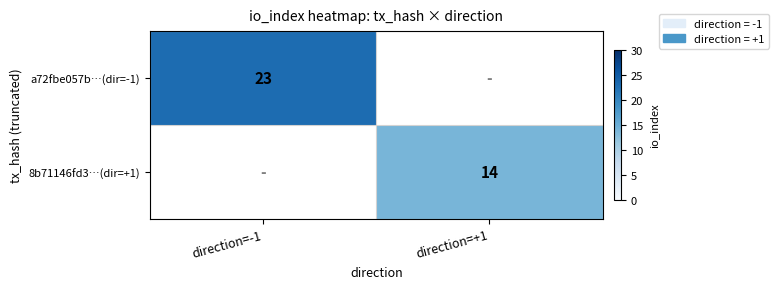

What is the minimum value shown in the chart?

14.0